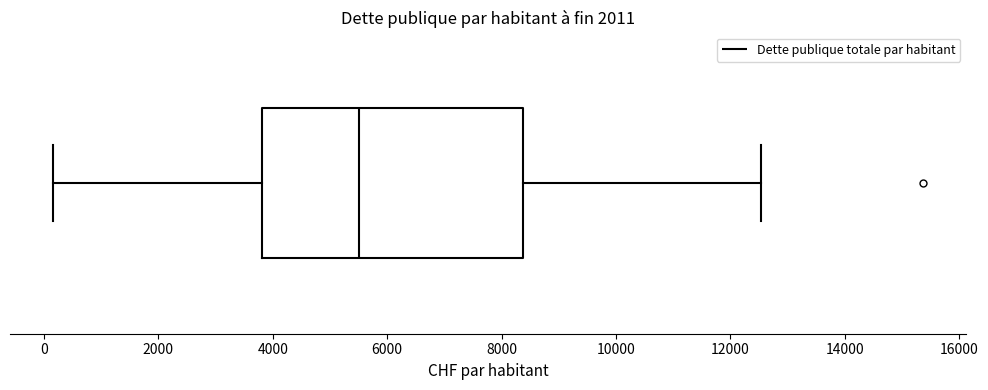

Where does the right whisker of the box end on the x-axis? The values are not printed on the chart, so give them approximately, as read against the axis.

12600